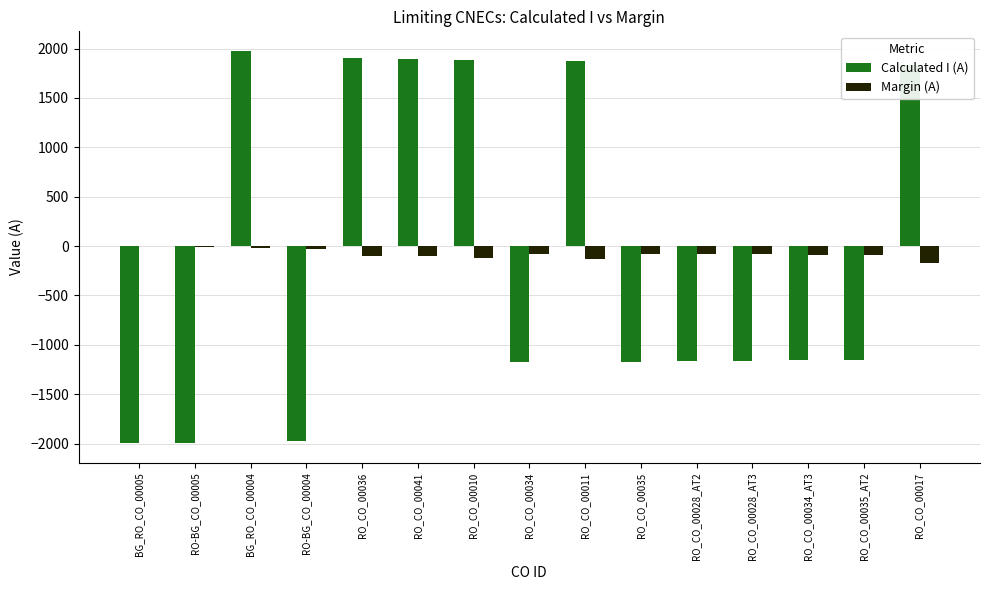

What is the sum of all Calculated I (A) values?

-1577